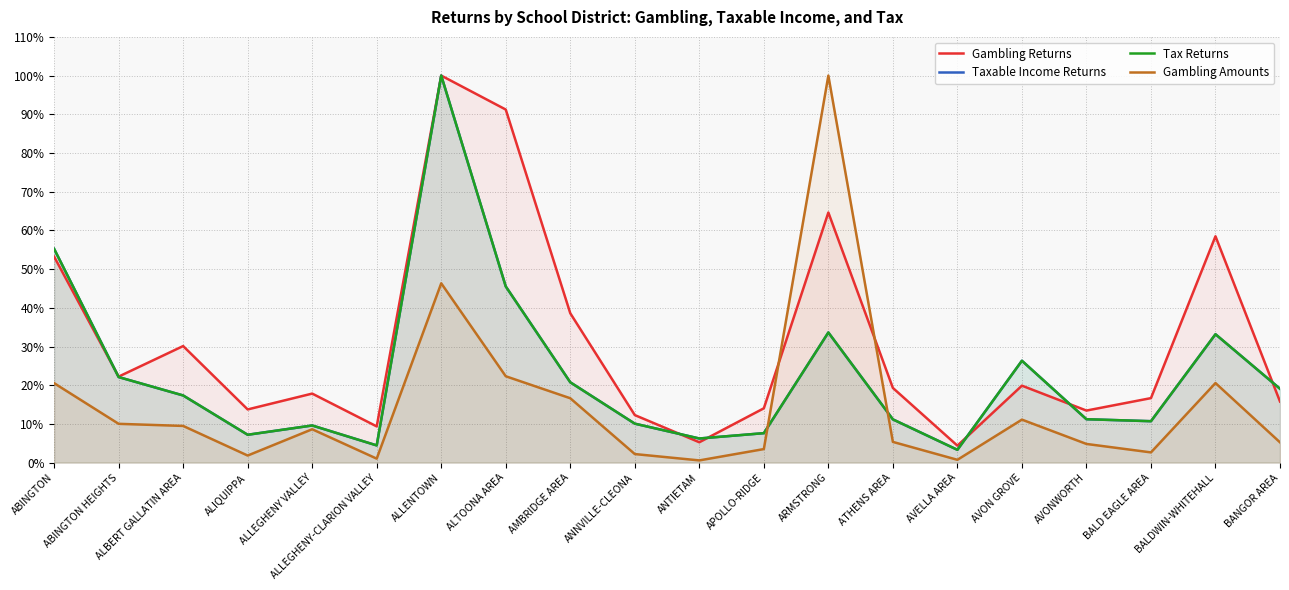

What is the label of the 4th point from the left?

ALIQUIPPA